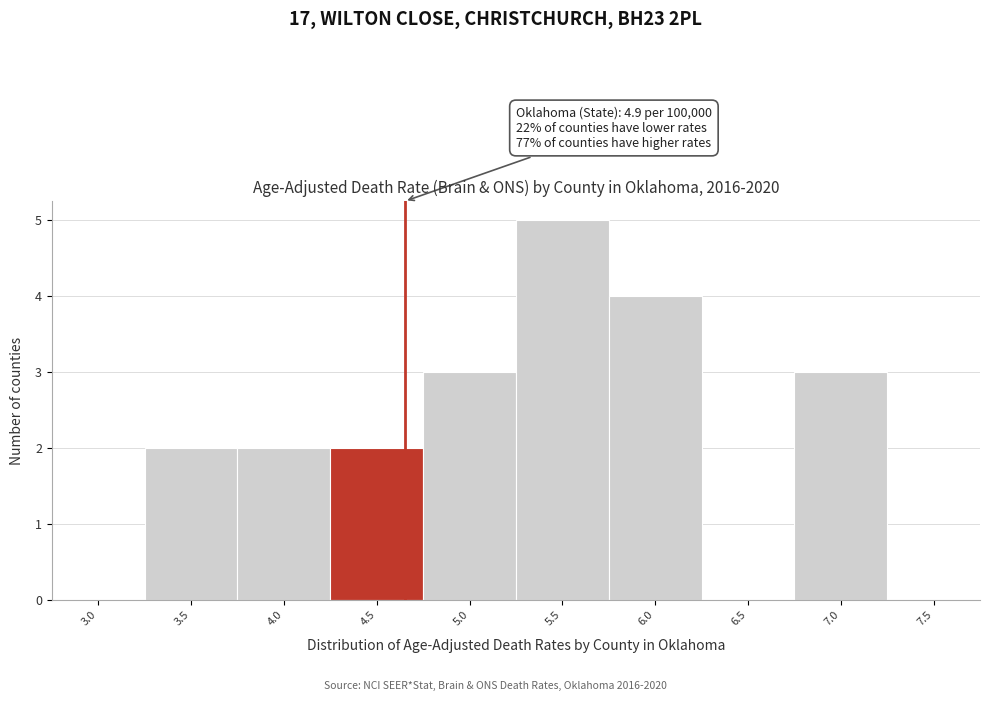

Reading left to right, list all the values displayed in this chart.

3.0=0	3.5=2	4.0=2	4.5=2	5.0=3	5.5=5	6.0=4	6.5=0	7.0=3	7.5=0